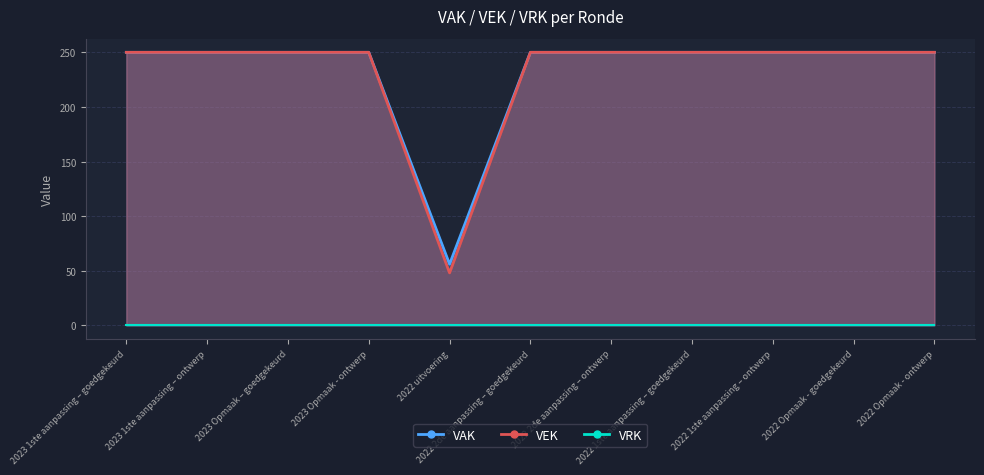

Rank the categories by value from lowest to highest.

2022 uitvoering, 2023 1ste aanpassing – goedgekeurd, 2023 1ste aanpassing – ontwerp, 2023 Opmaak – goedgekeurd, 2023 Opmaak - ontwerp, 2022 2de aanpassing – goedgekeurd, 2022 2de aanpassing – ontwerp, 2022 1ste aanpassing – goedgekeurd, 2022 1ste aanpassing – ontwerp, 2022 Opmaak - goedgekeurd, 2022 Opmaak - ontwerp